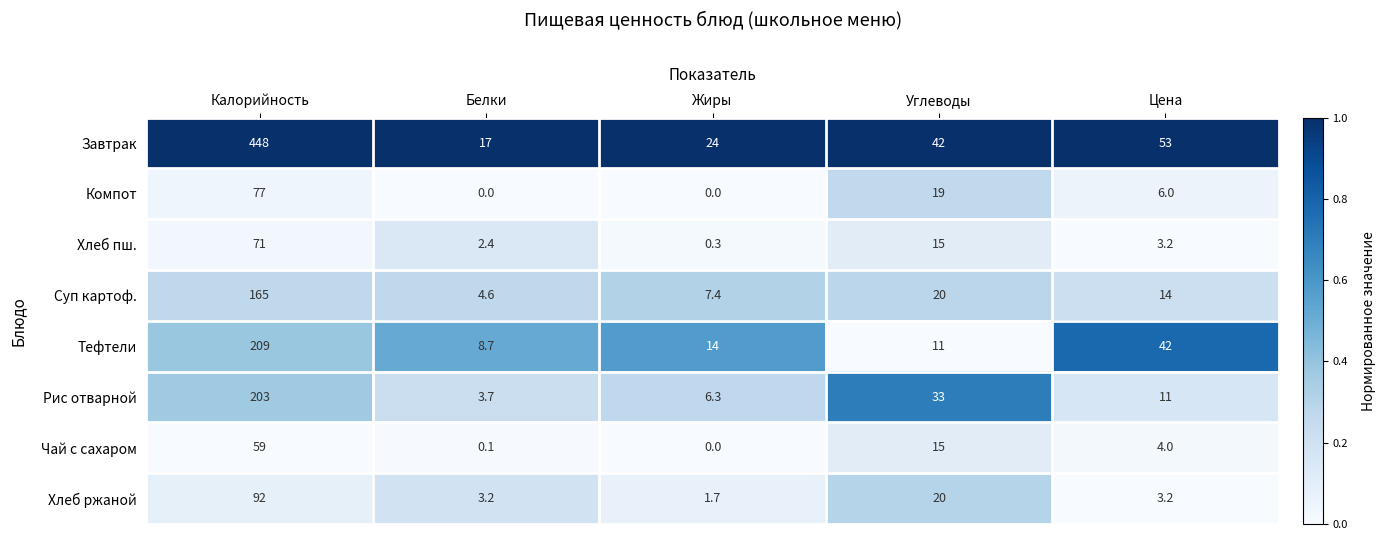

What is the sum of the Тефтели values at Углеводы and Калорийность?

220.0